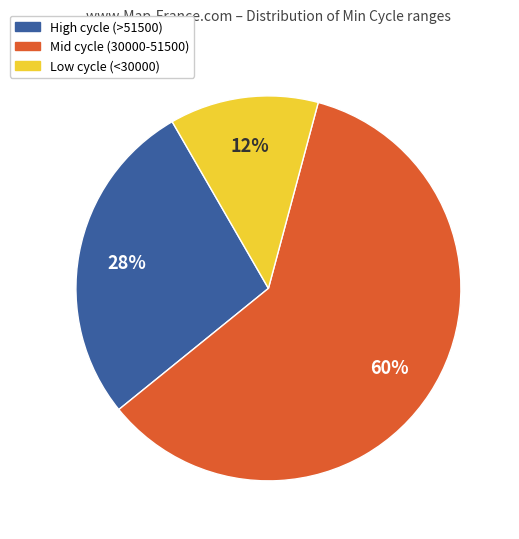

Is there a majority slice in this chart?

Yes